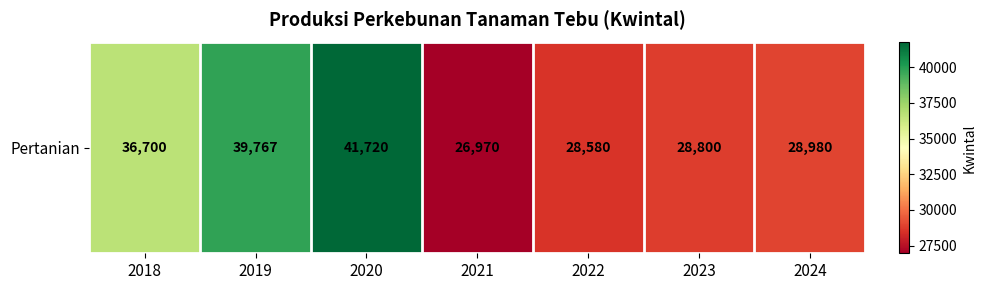

True or false: the data shows 28980 at 2024.

True